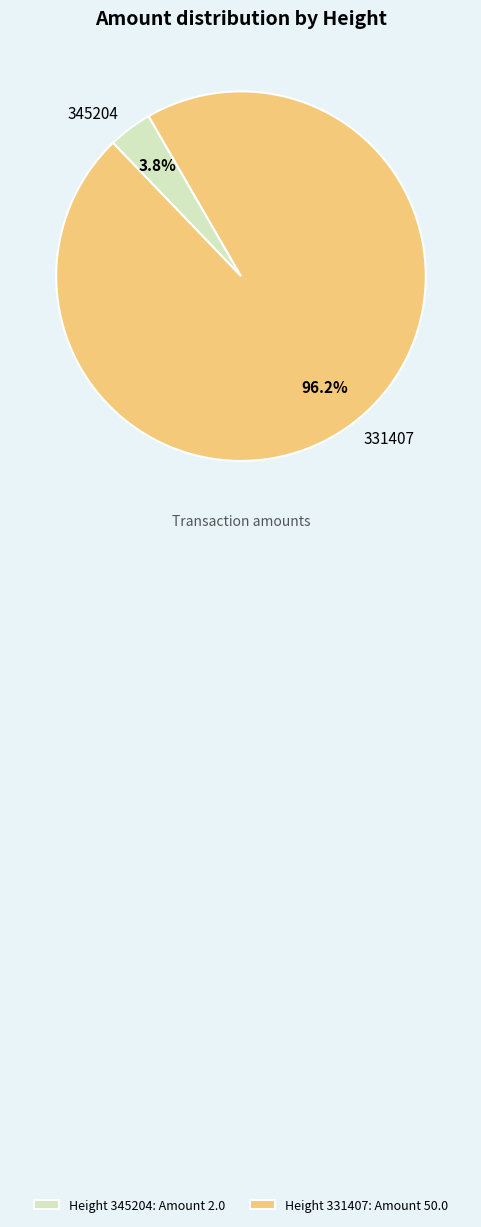

To the nearest percent, what is the average slice percentage?

50%